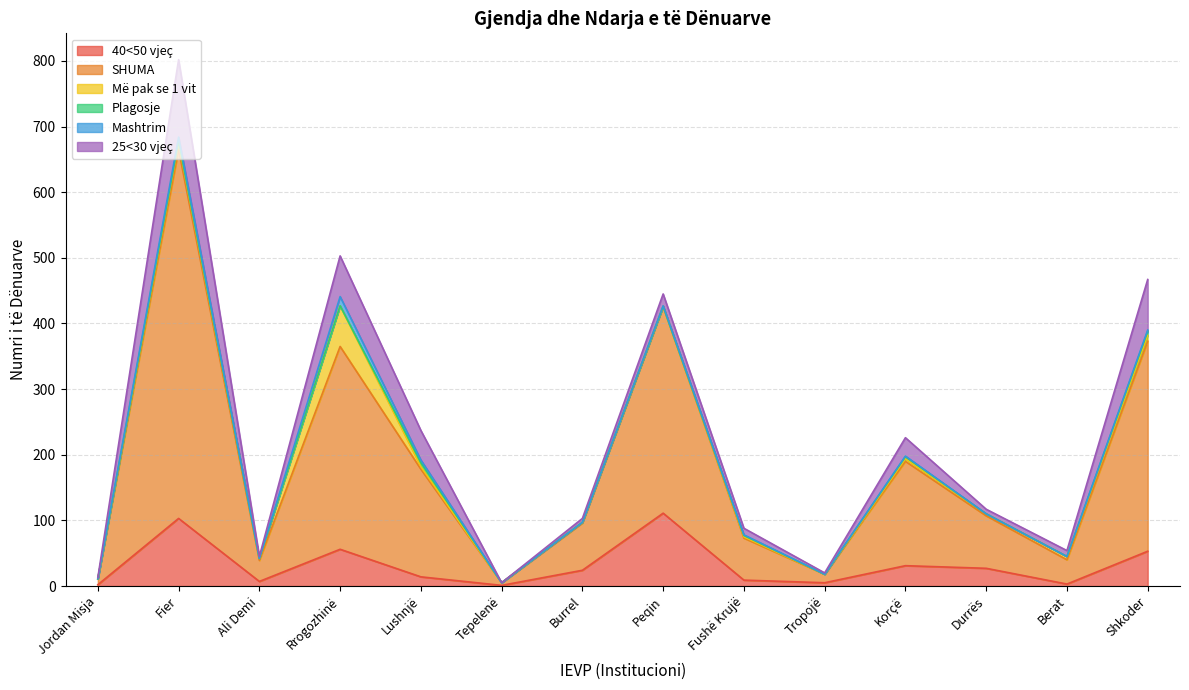

Which series has the widest spread of values?

SHUMA